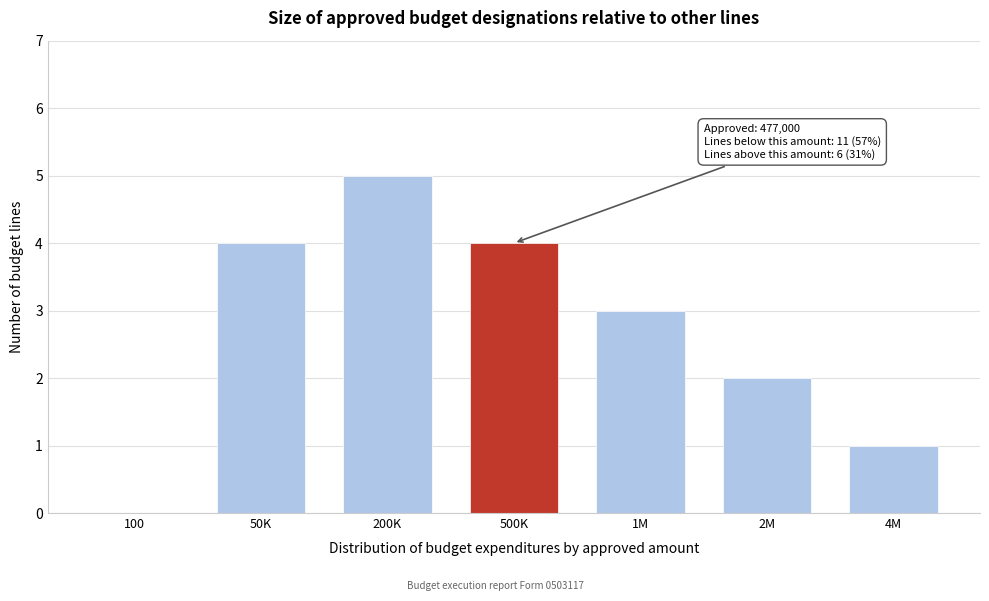

Reading right to left, extract all data points from this chart.

4M=1	2M=2	1M=3	500K=4	200K=5	50K=4	100=0